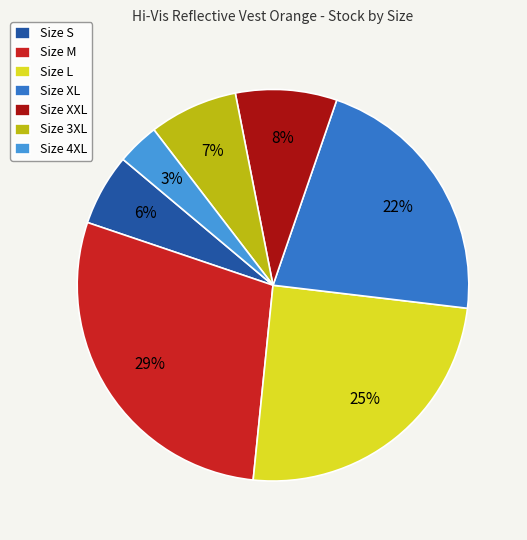

Combined, do Size 3XL and Size XL account for over 50%?

No